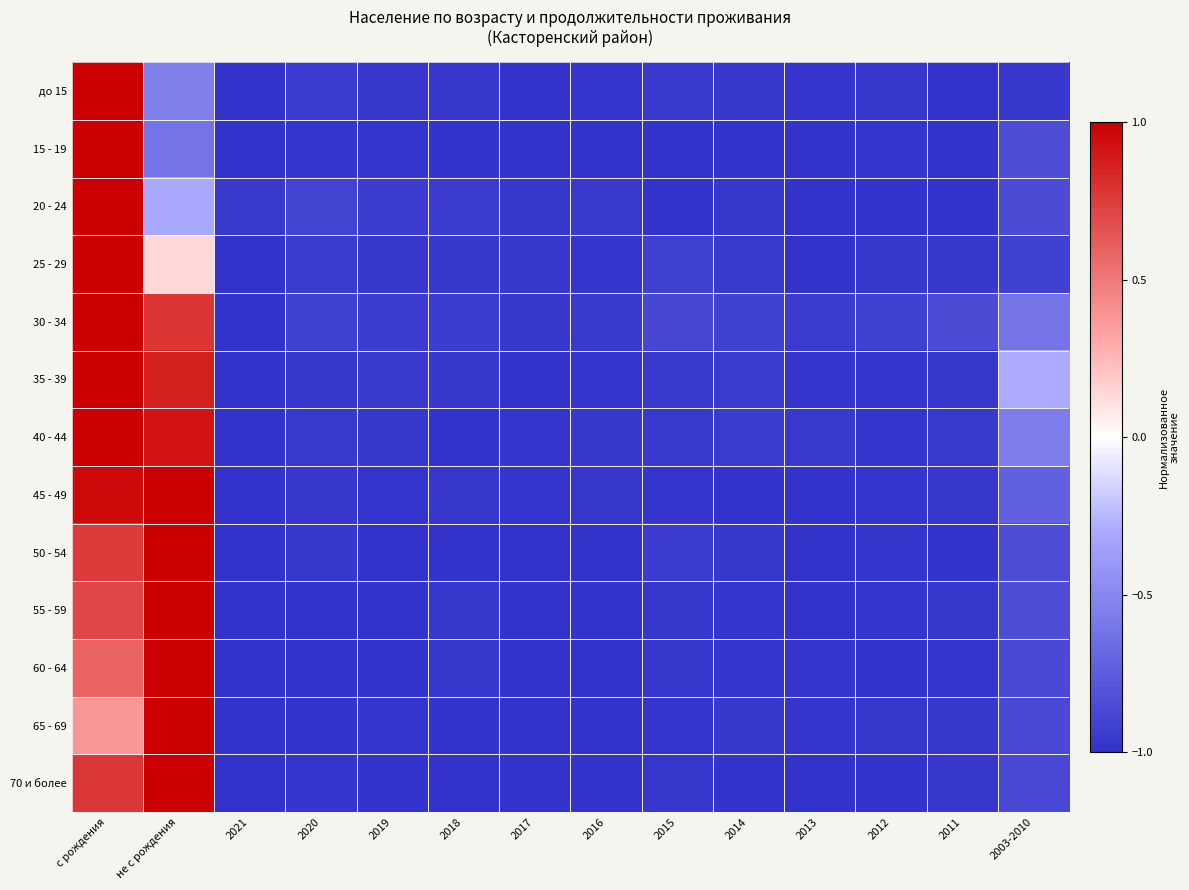

What is the total value across all series at 2018?

-12.6